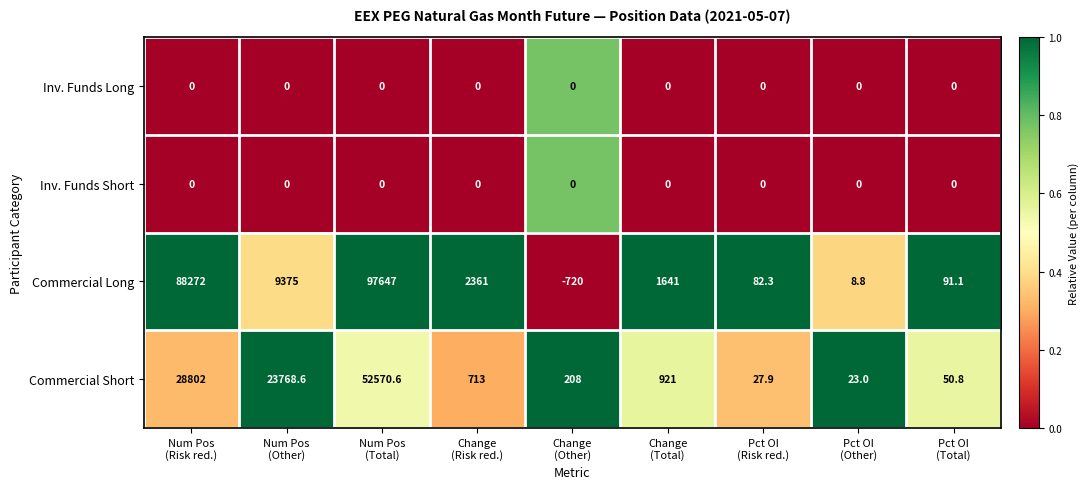

What is the greatest value displayed?

97647.0